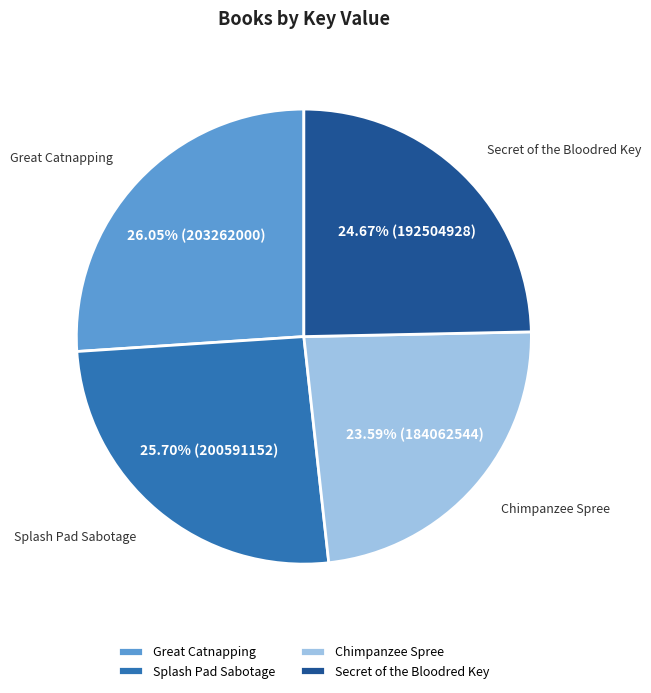

Is there any slice that represents more than half of the pie?

No